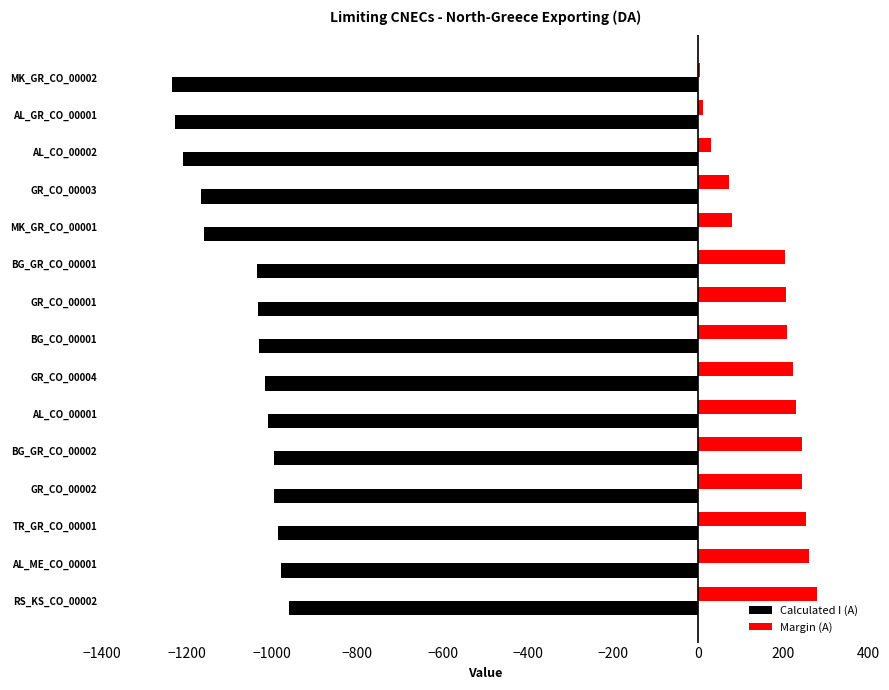

What is the sum of all Calculated I (A) values?

-16046